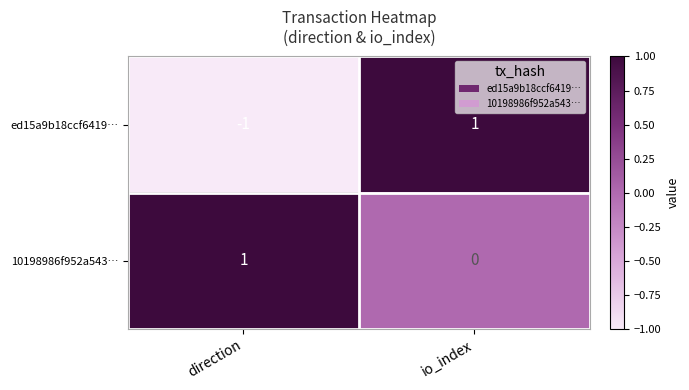

Rank the series by their average value, from lowest to highest.

ed15a9b18ccf6419…, 10198986f952a543…